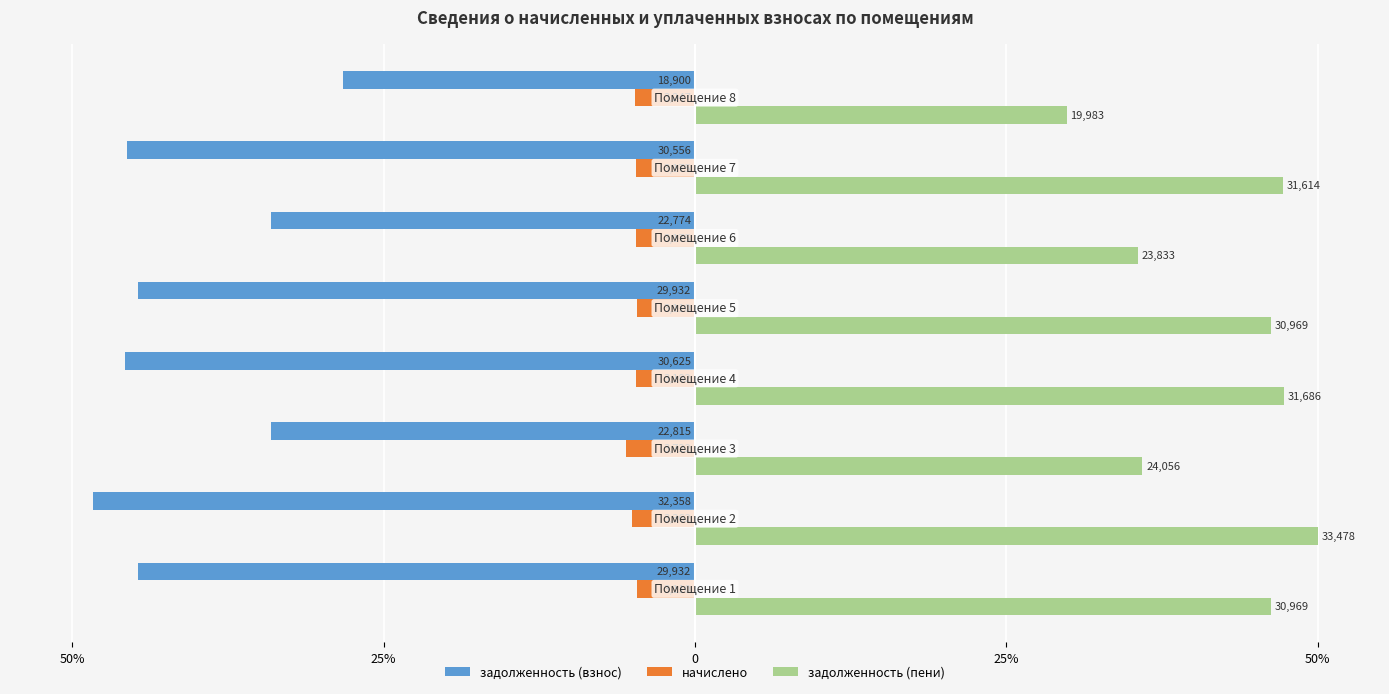

List the series in order of their peak value, highest first.

задолженность (пени), начислено, задолженность (взнос)